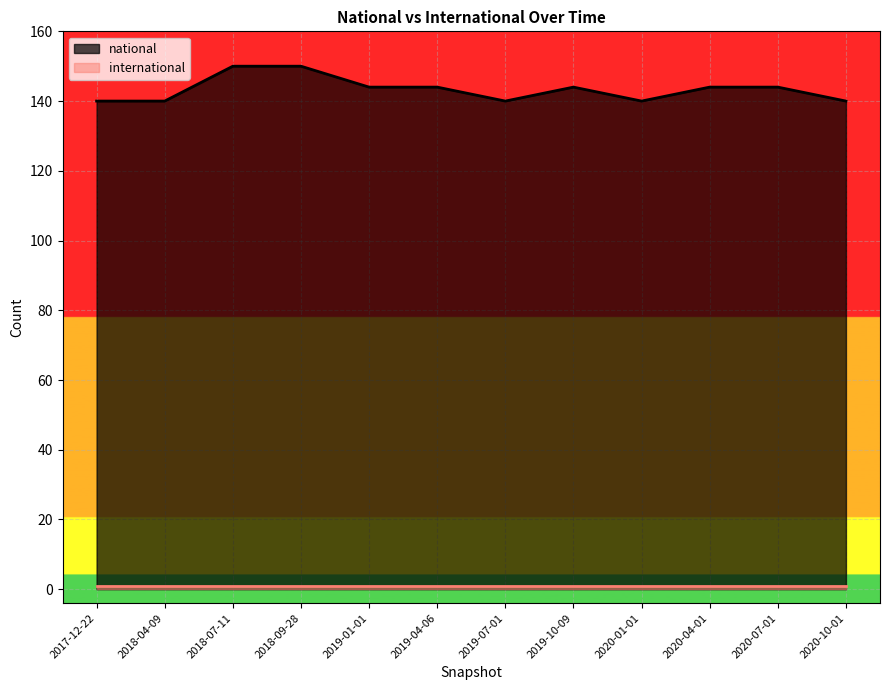

Reading right to left, extract all data points from this chart.

2020-10-01=140	2020-07-01=144	2020-04-01=144	2020-01-01=140	2019-10-09=144	2019-07-01=140	2019-04-06=144	2019-01-01=144	2018-09-28=150	2018-07-11=150	2018-04-09=140	2017-12-22=140